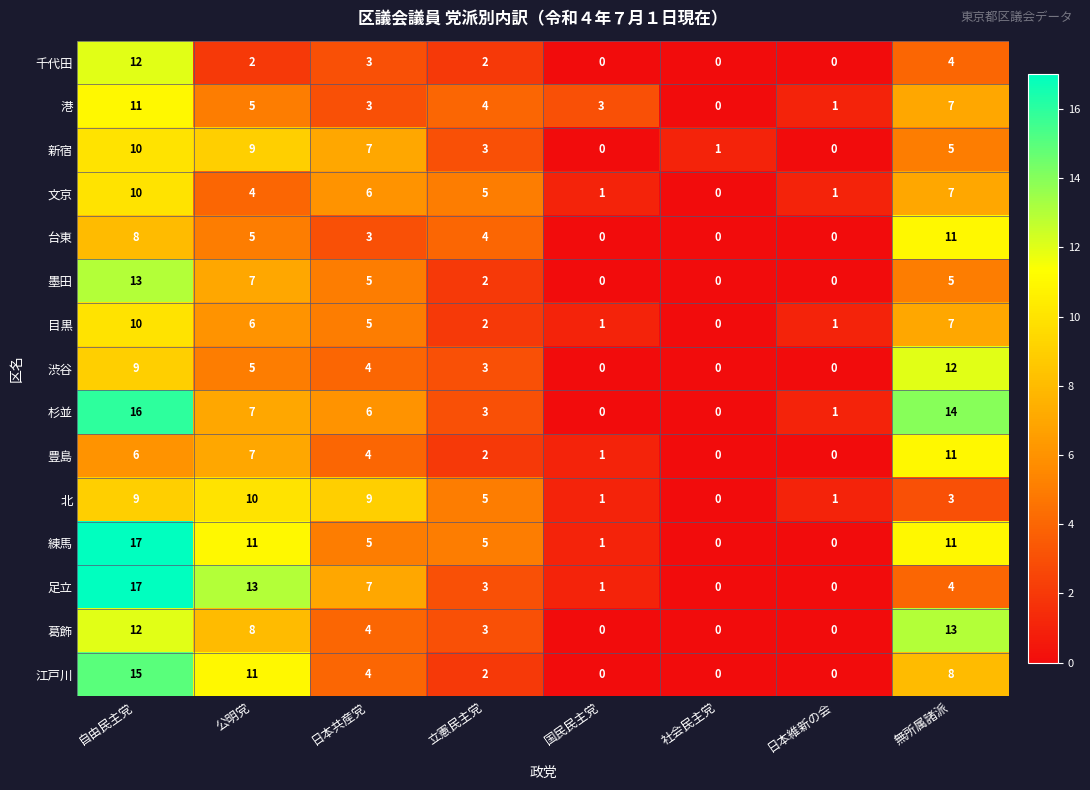

How many data points in 港 are less than 4?

4